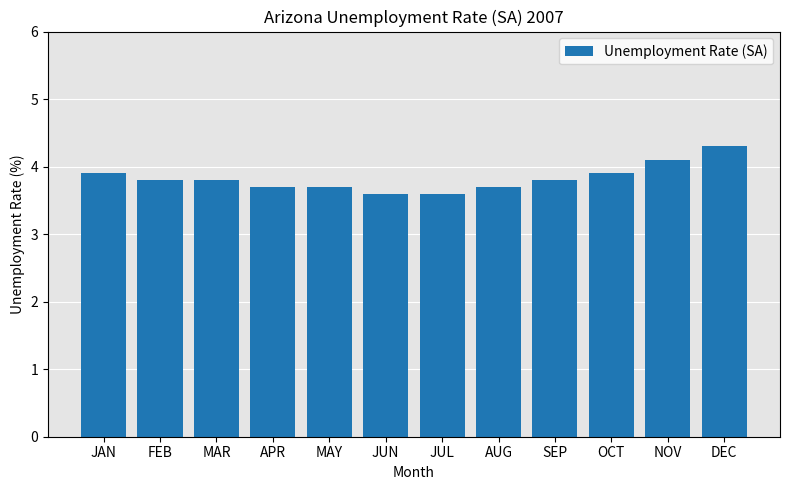

Which has a higher value, SEP or NOV?

NOV